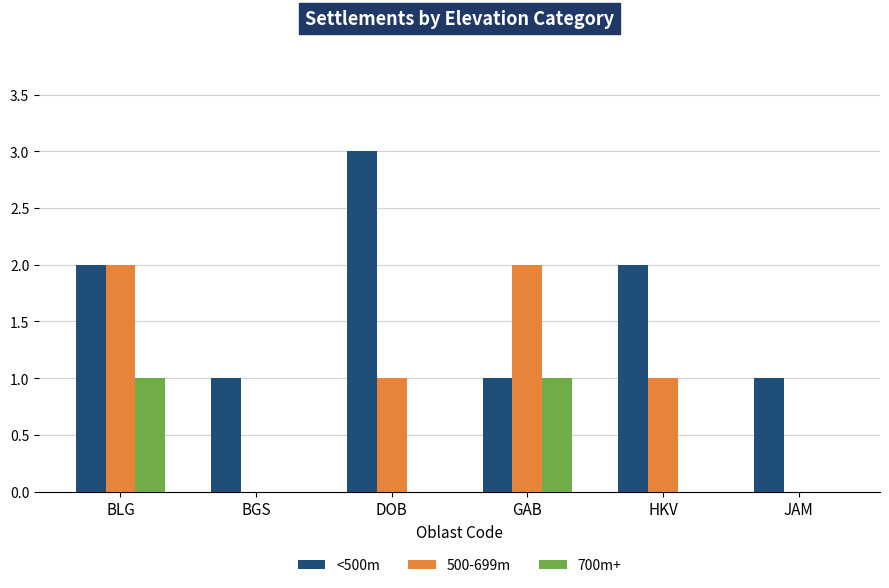

Reading right to left, what are all the values shown in this chart?

<500m: 1	2	1	3	1	2
500-699m: 0	1	2	1	0	2
700m+: 0	0	1	0	0	1